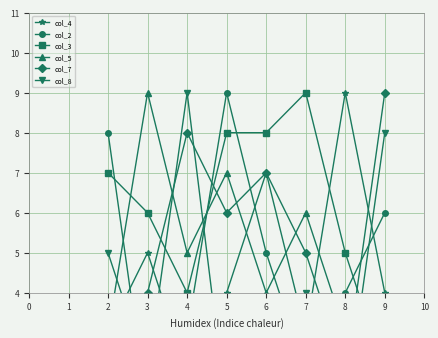

How many intersections are there between col_7 and col_3?

3